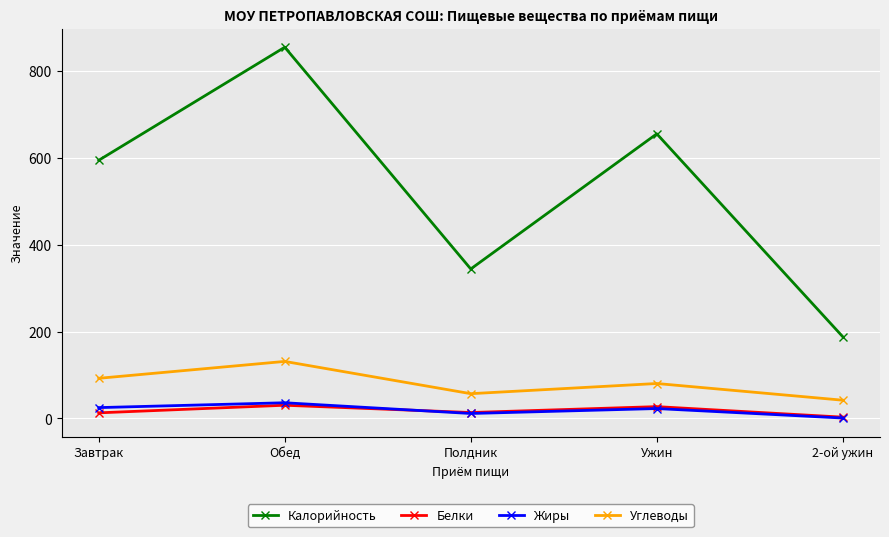

Read the Углеводы value at Ужин.

80.4